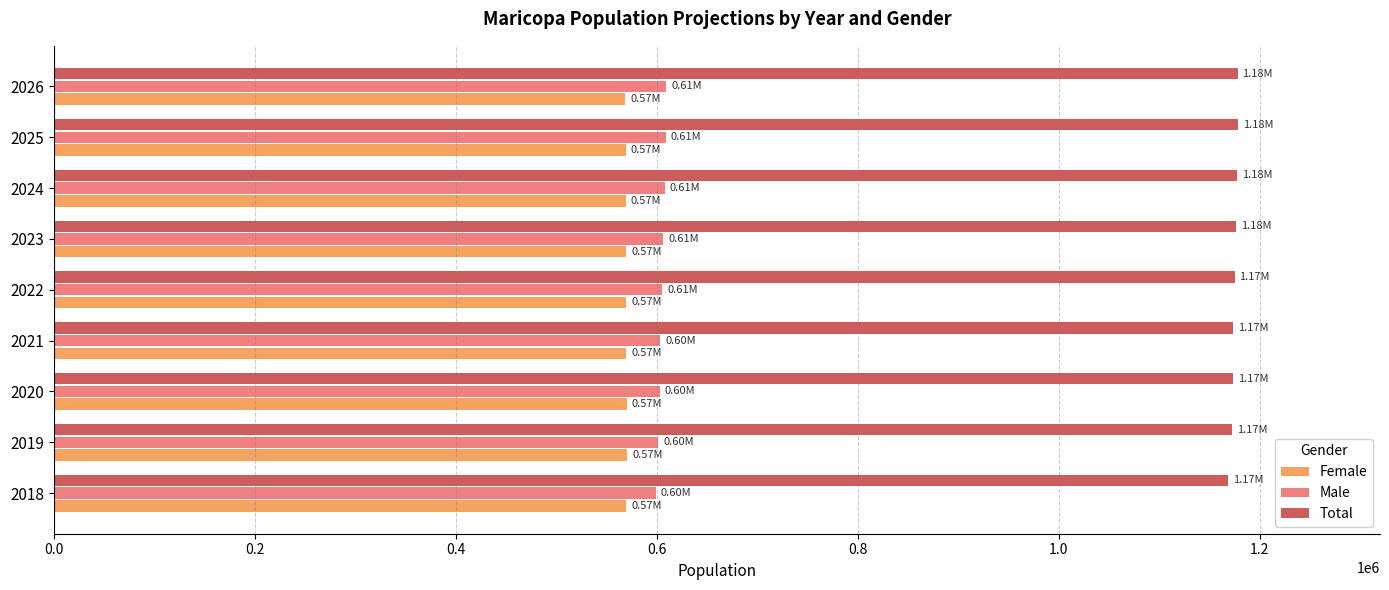

At how many categories does at least one series exceed 738166?

9